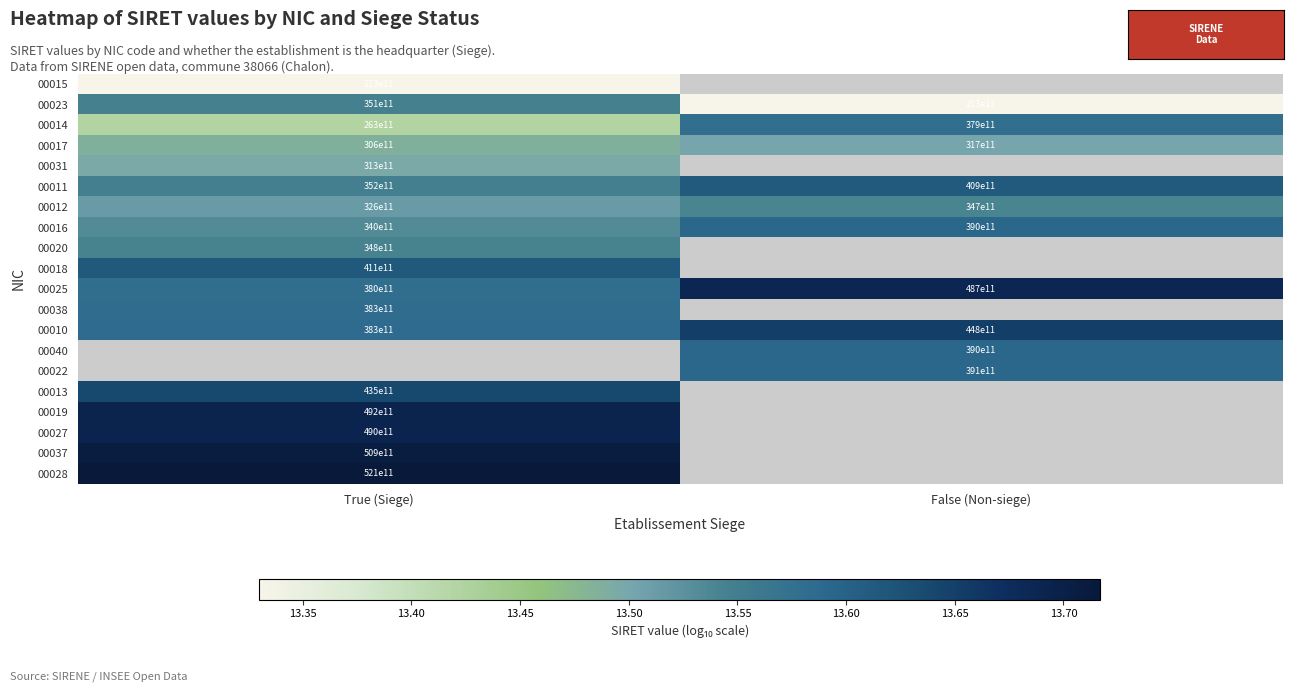

Is the value of 00016 at True (Siege) greater than the value of 00031 at True (Siege)?

Yes